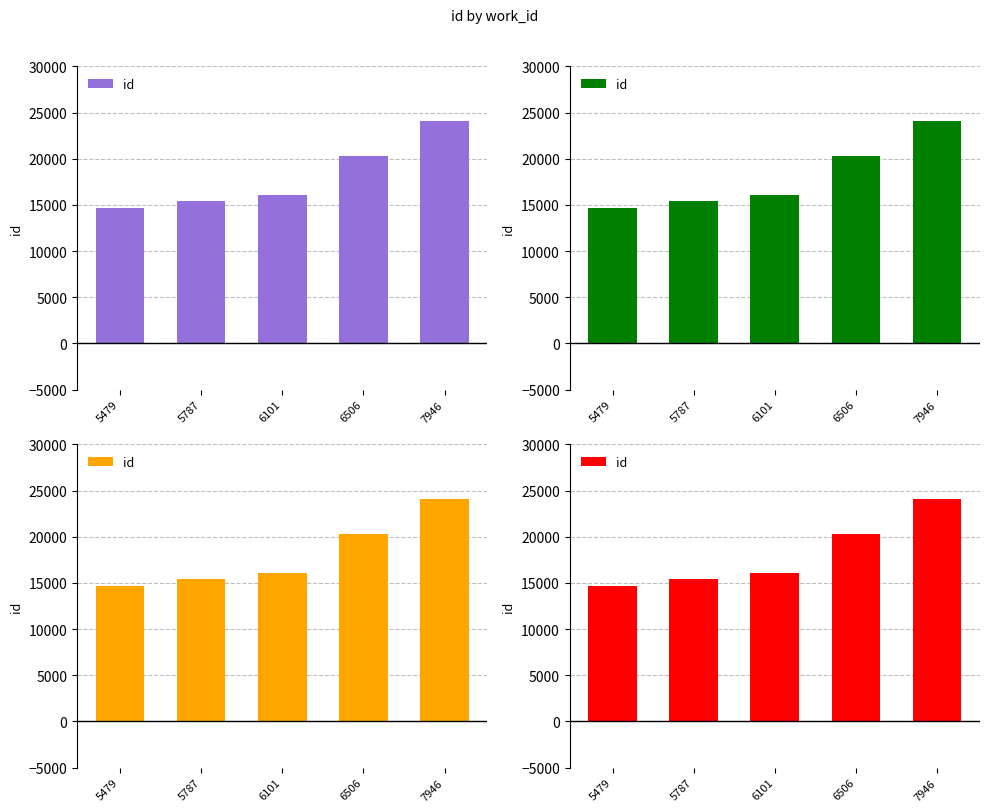

Which has a higher value, 6101 or 5787?

6101